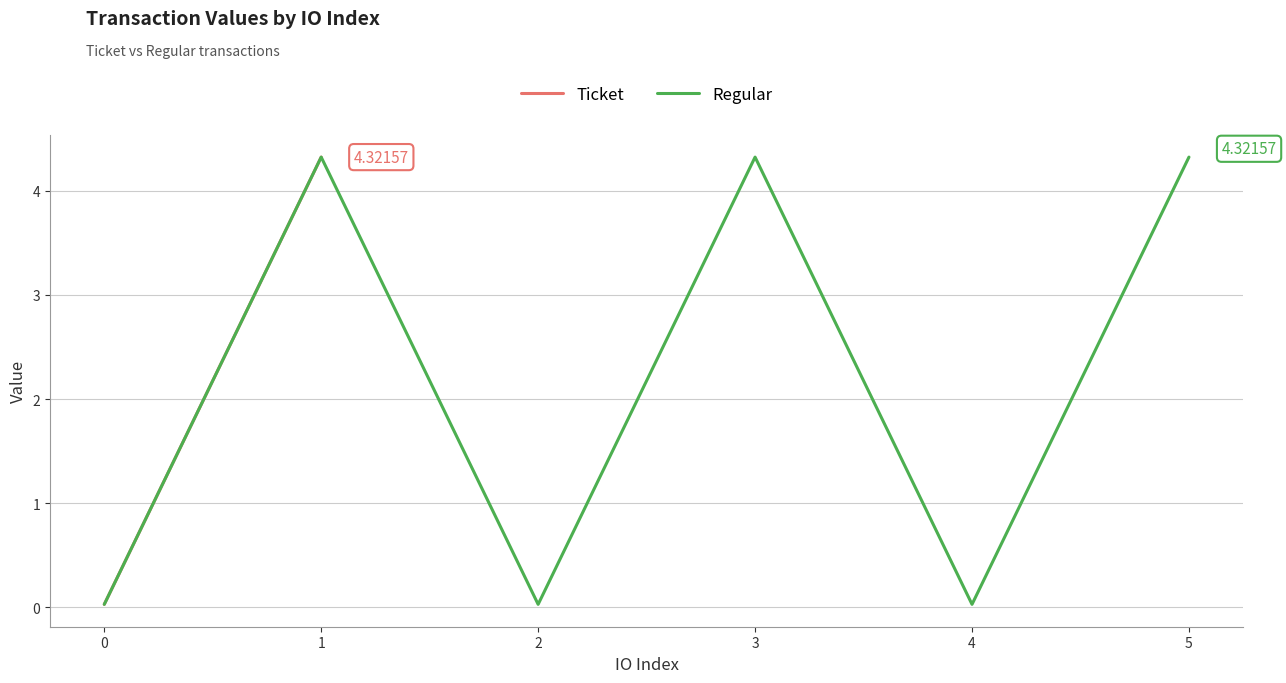

In Regular, how many points are higher than both neighbors (excluding endpoints)?

2